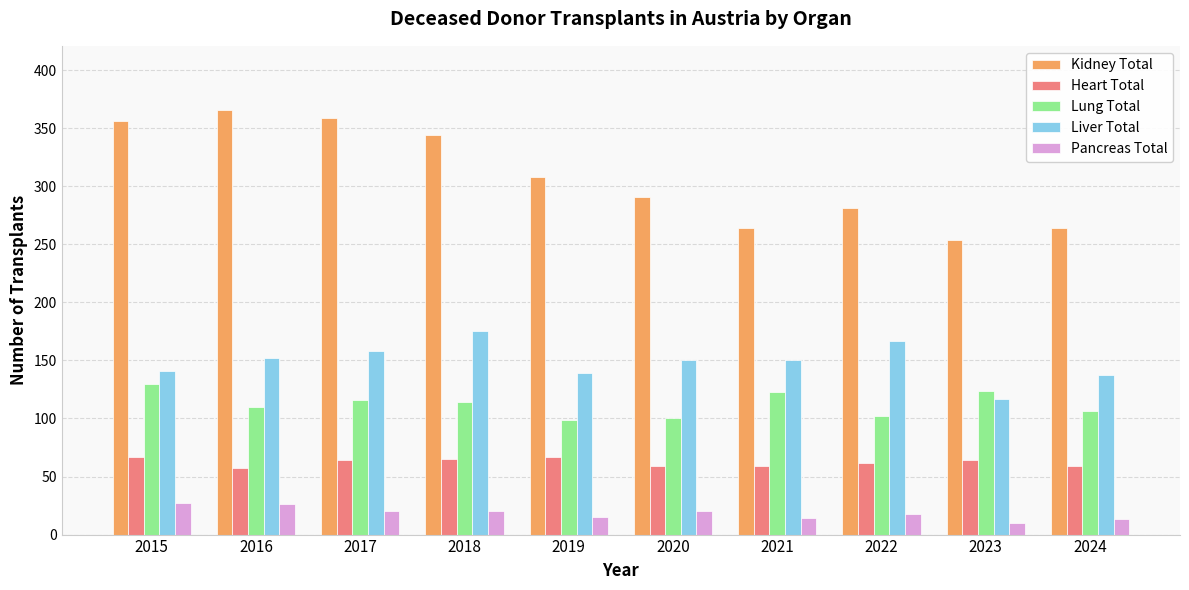

The Kidney Total series shows 281 at 2022. True or false?

True